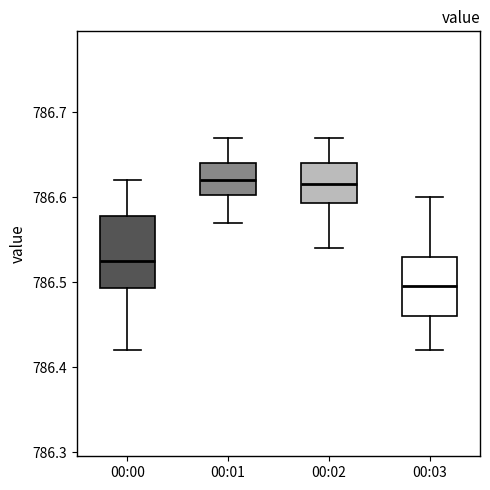

Reading left to right, read every box against the y-axis: the position of its median line, the range the box covers, and the ends of its whiskers. The values are not printed on the chart, so give them approximately, as read against the axis.

00:00: median 786.53, box 786.49 to 786.58, whiskers 786.42 to 786.62
00:01: median 786.62, box 786.60 to 786.64, whiskers 786.57 to 786.67
00:02: median 786.62, box 786.59 to 786.64, whiskers 786.54 to 786.67
00:03: median 786.50, box 786.46 to 786.53, whiskers 786.42 to 786.60